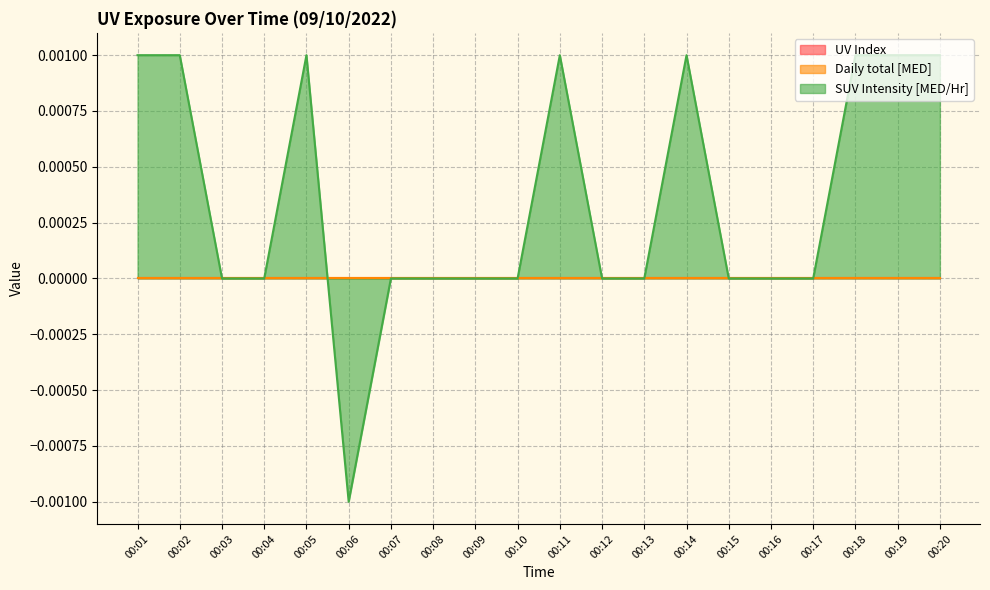

Is it true that UV Index equals 0.0 at 00:06?

True